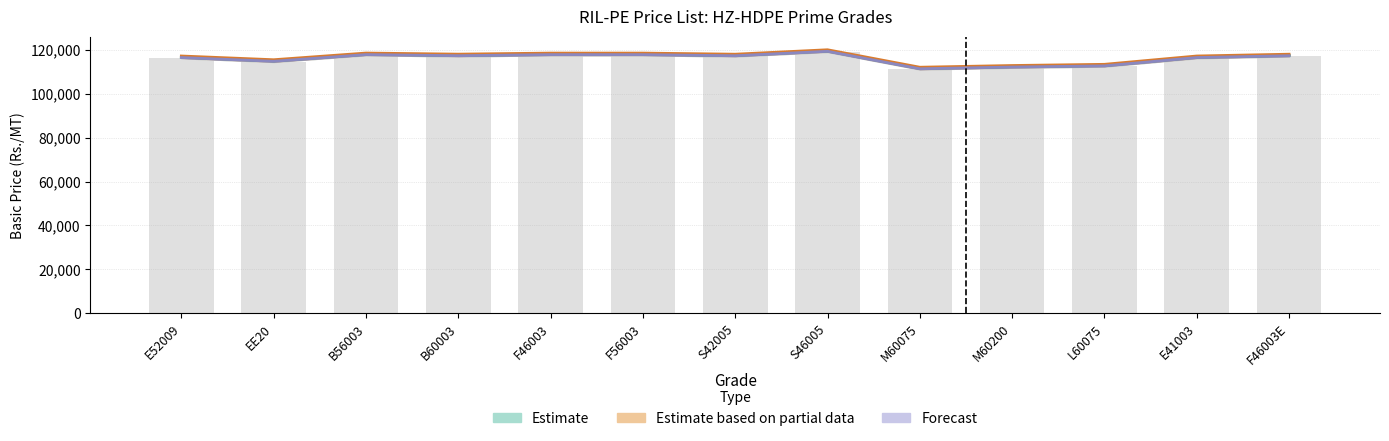

The Estimate based on partial data series shows 32675 at E52009. True or false?

False